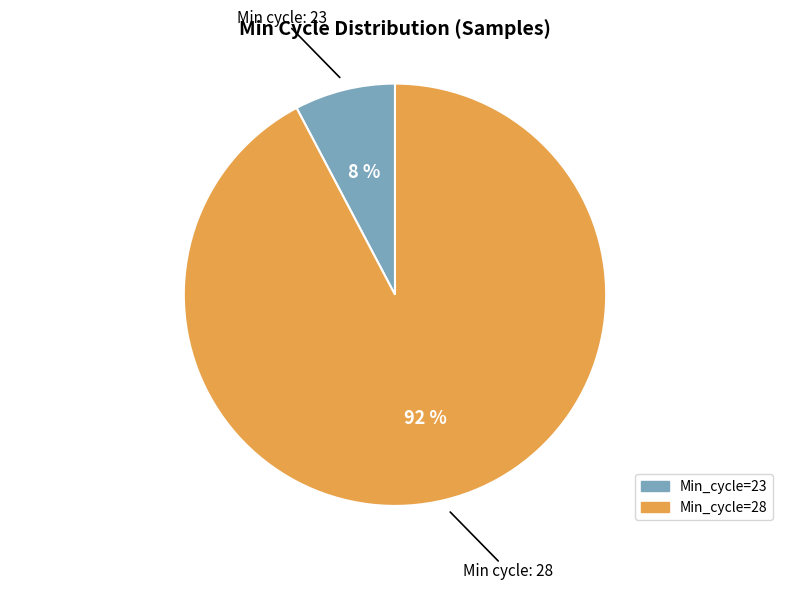

Which has a higher value, Min_cycle=23 or Min_cycle=28?

Min_cycle=28